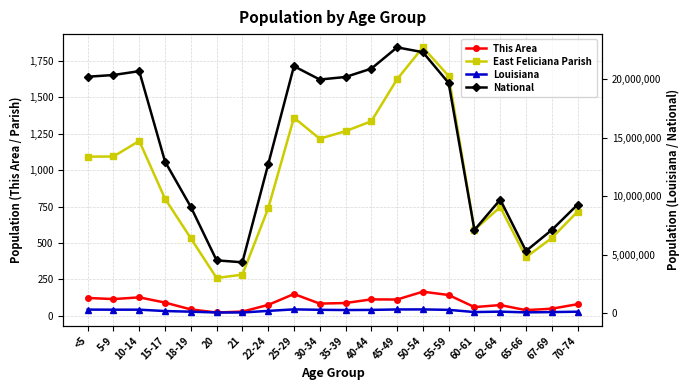

True or false: National has a value of 7237771 at 50-54.

False